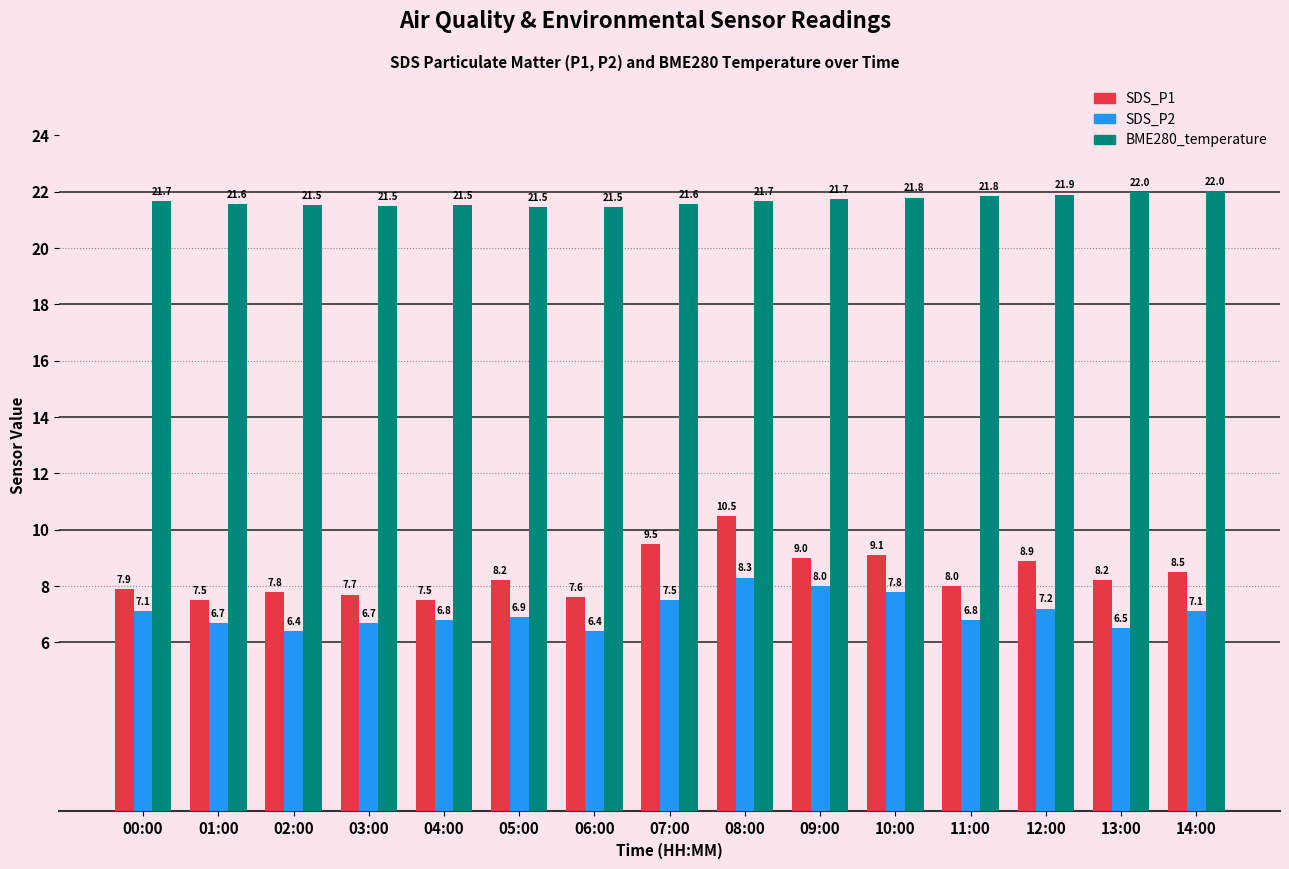

Reading left to right, transcribe all the data shown in this chart.

SDS_P1: 7.9	7.5	7.8	7.7	7.5	8.2	7.6	9.5	10.5	9.0	9.1	8.0	8.9	8.2	8.5
SDS_P2: 7.1	6.7	6.4	6.7	6.8	6.9	6.4	7.5	8.3	8.0	7.8	6.8	7.2	6.5	7.1
BME280_temperature: 21.7	21.6	21.5	21.5	21.5	21.5	21.5	21.6	21.7	21.7	21.8	21.8	21.9	22.0	22.0